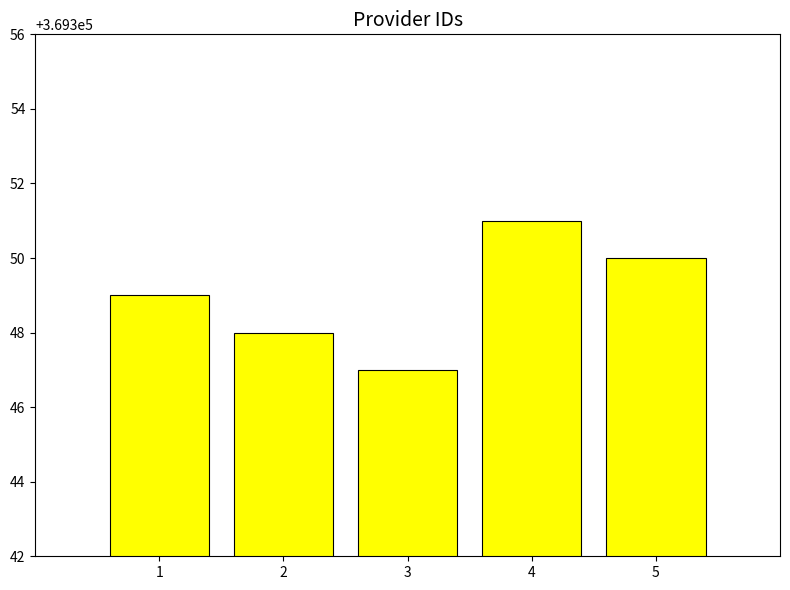

Reading right to left, transcribe all the data shown in this chart.

369350	369351	369347	369348	369349